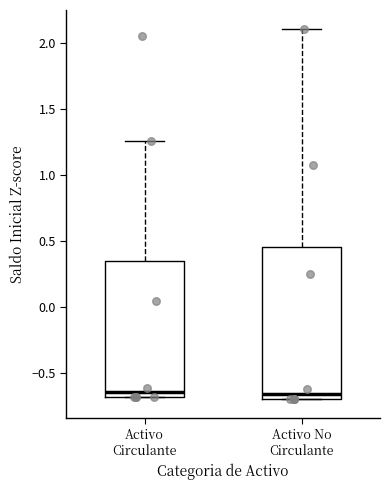

Reading left to right, read every box against the y-axis: the position of its median line, the range the box covers, and the ends of its whiskers. The values are not printed on the chart, so give them approximately, as read against the axis.

Activo Circulante: median -0.65, box -0.70 to 0.35, whiskers -0.70 to 1.25
Activo No Circulante: median -0.65, box -0.70 to 0.45, whiskers -0.70 to 2.10